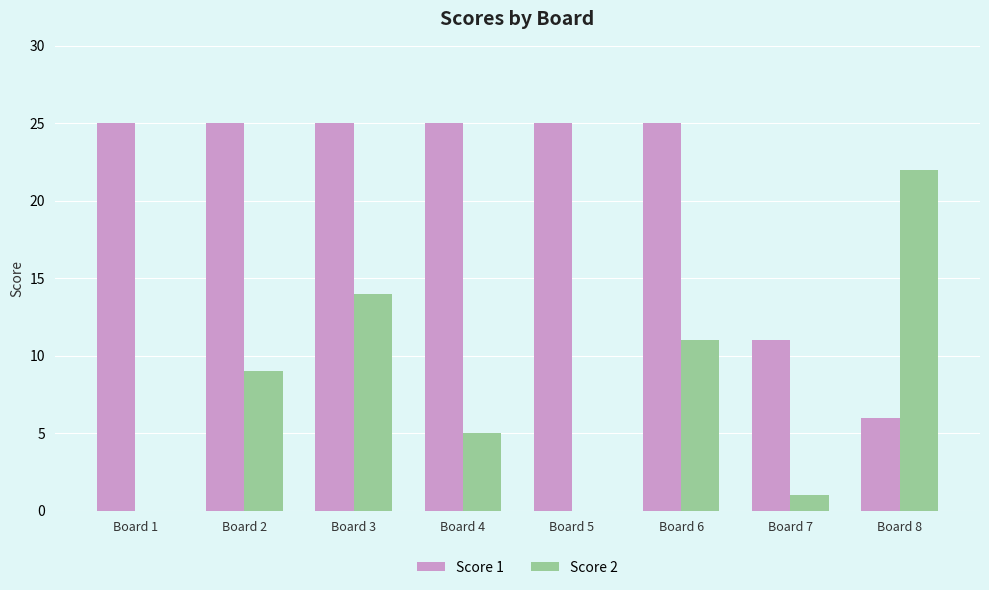

Which category has the highest value in the Score 2 series?

Board 8